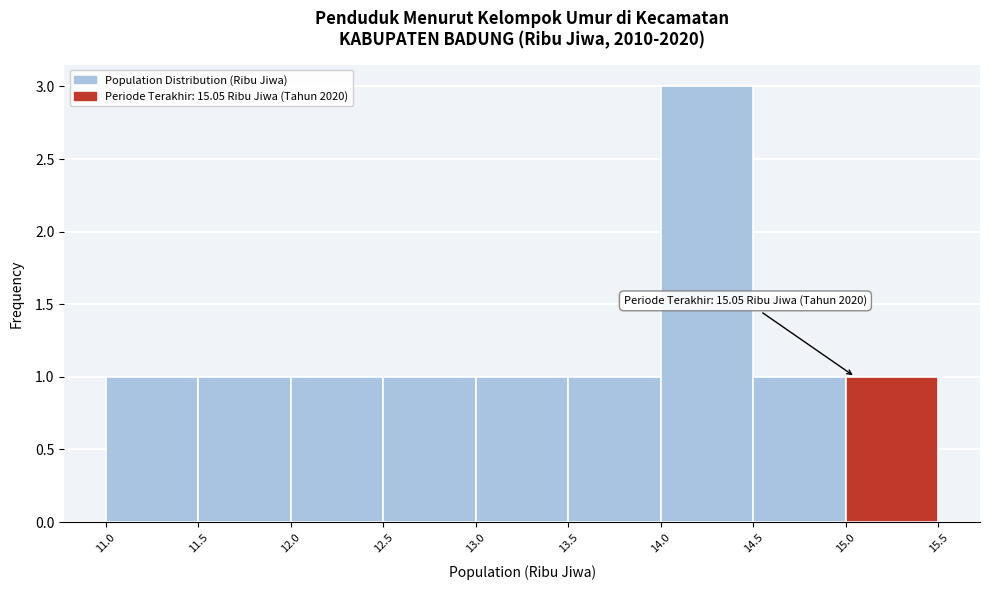

Which range on the x-axis has the tallest bar?

14.0 to 14.5